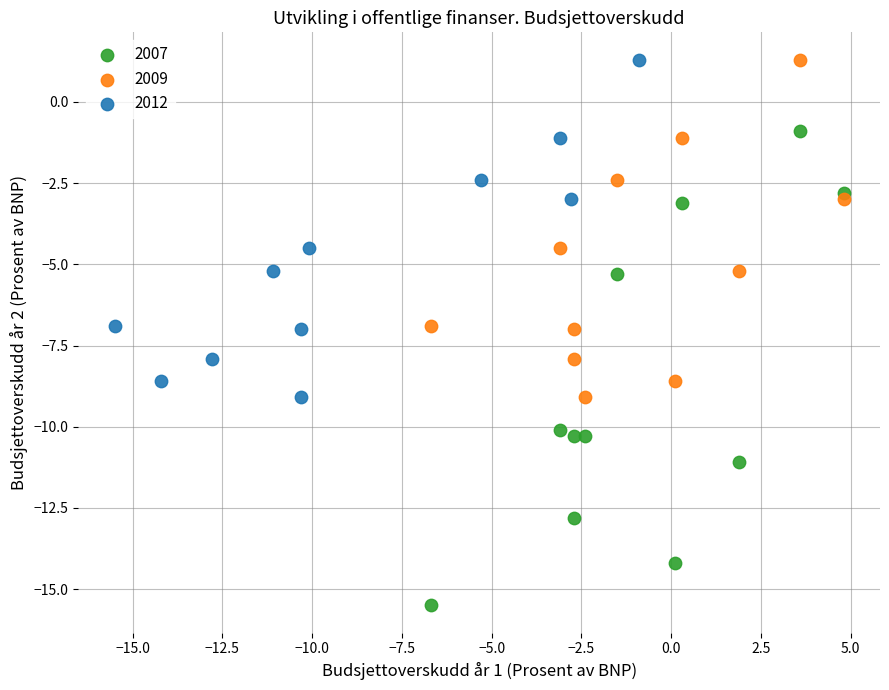

What are all the series names shown in the legend?

2007, 2009, 2012